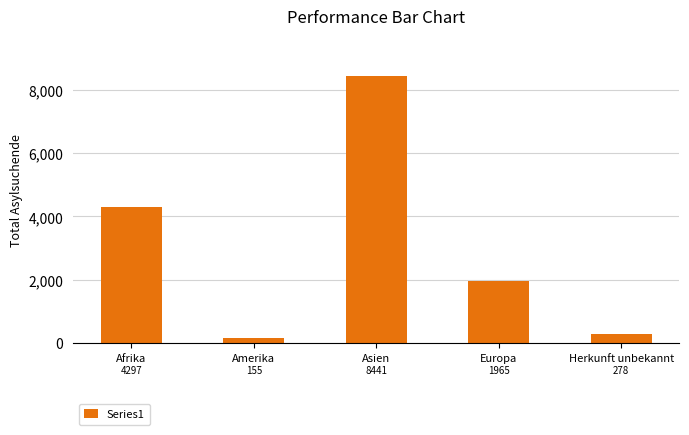

Where is the data nearest to the value 4298?

Afrika